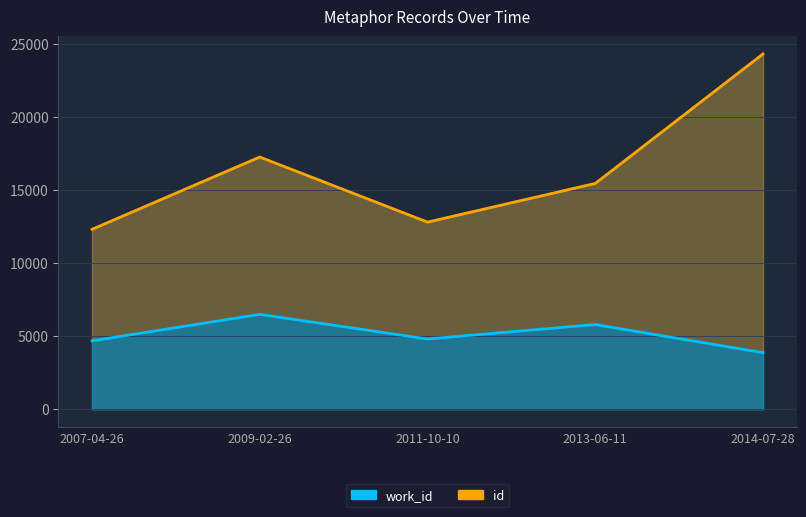

The id series shows 5338 at 2011-10-10. True or false?

False